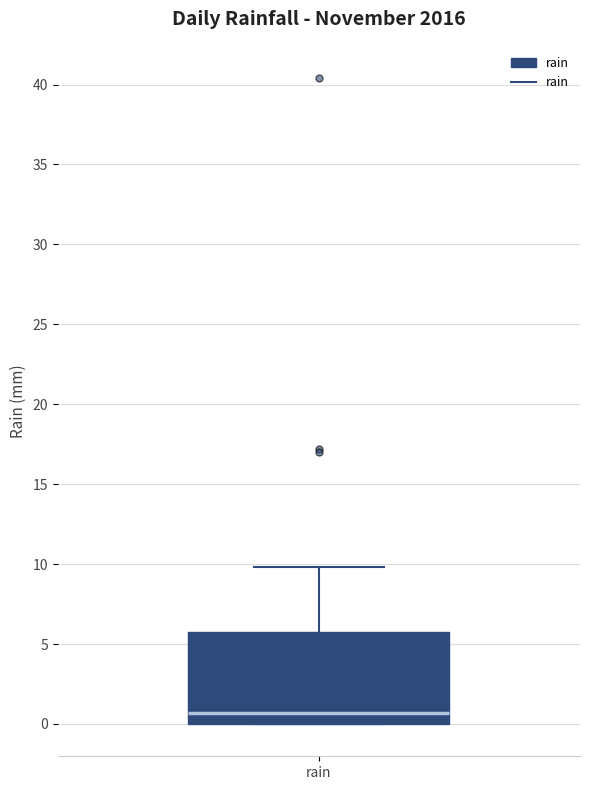

Transcribe this box plot: give where the median line is, the range the box spans, and where the two whiskers end, as read against the y-axis. The values are not printed on the chart, so give them approximately, as read against the axis.

median 0.5, box 0.0 to 6.0, whiskers 0.0 to 10.0